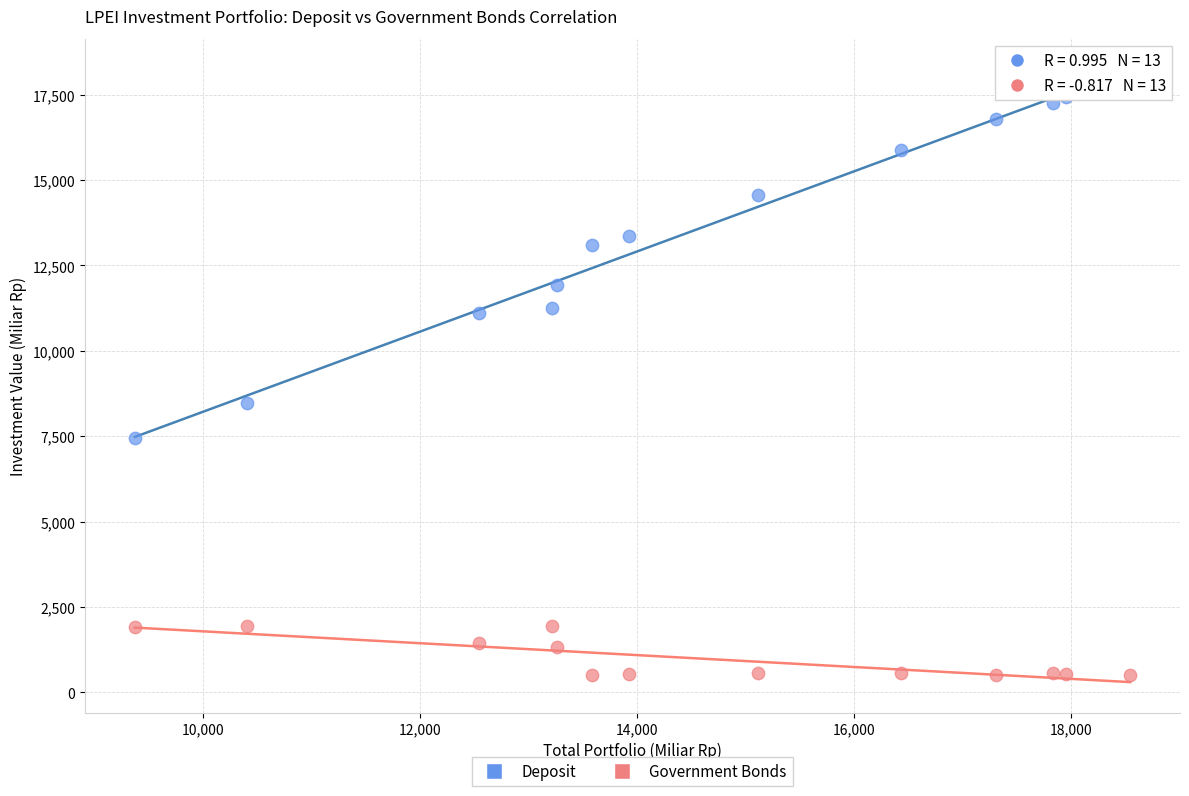

Which series contains the highest Y value?

Deposit